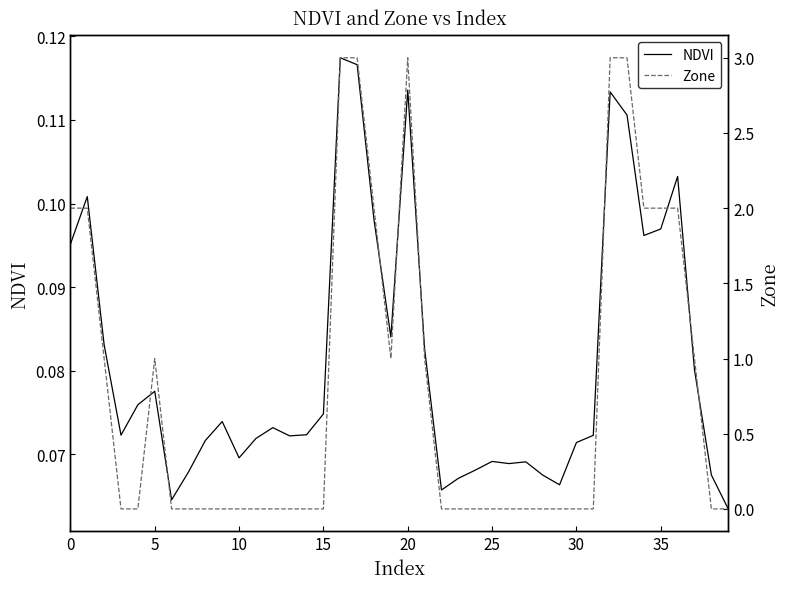

What is the difference between the maximum and second lowest values in the Zone series?

3.0